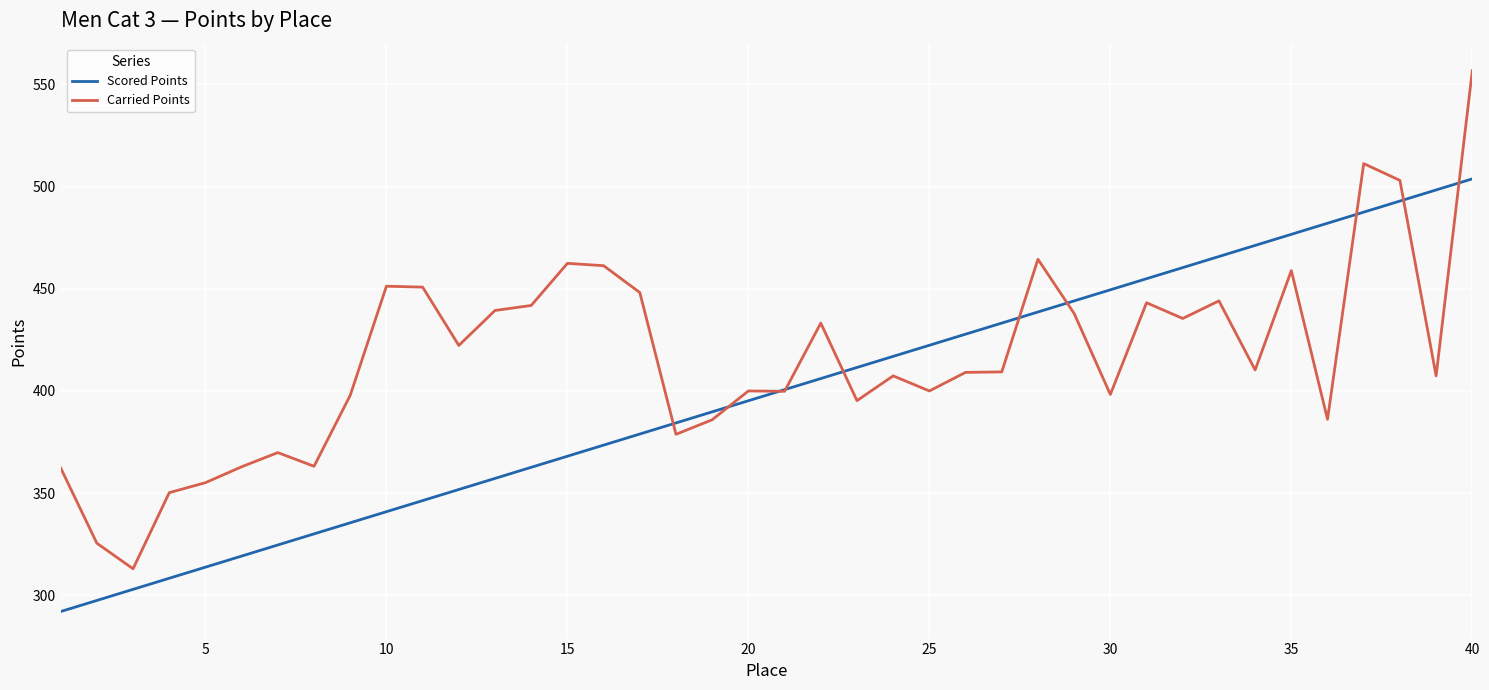

Which series has the largest total across all categories?

Carried Points